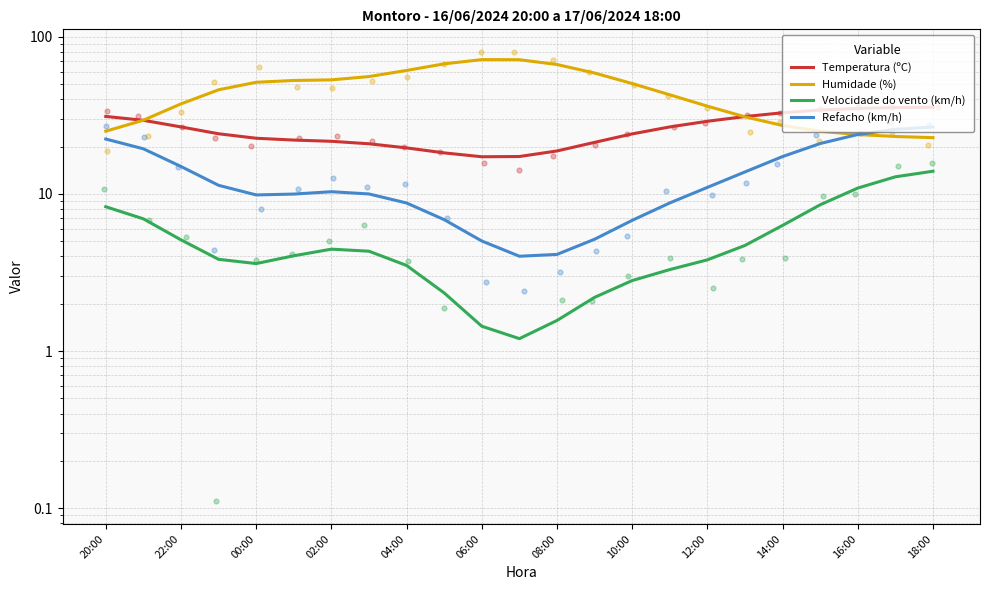

Which series has the widest spread of Y values?

Humidade (%)